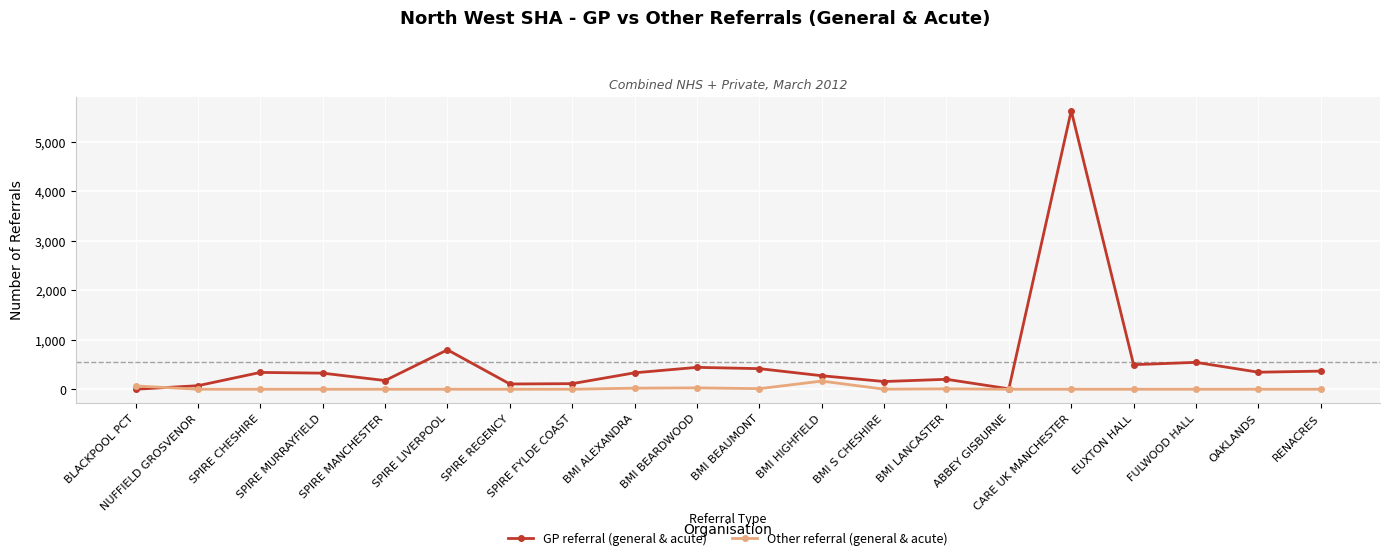

What is the greatest value displayed?

5624